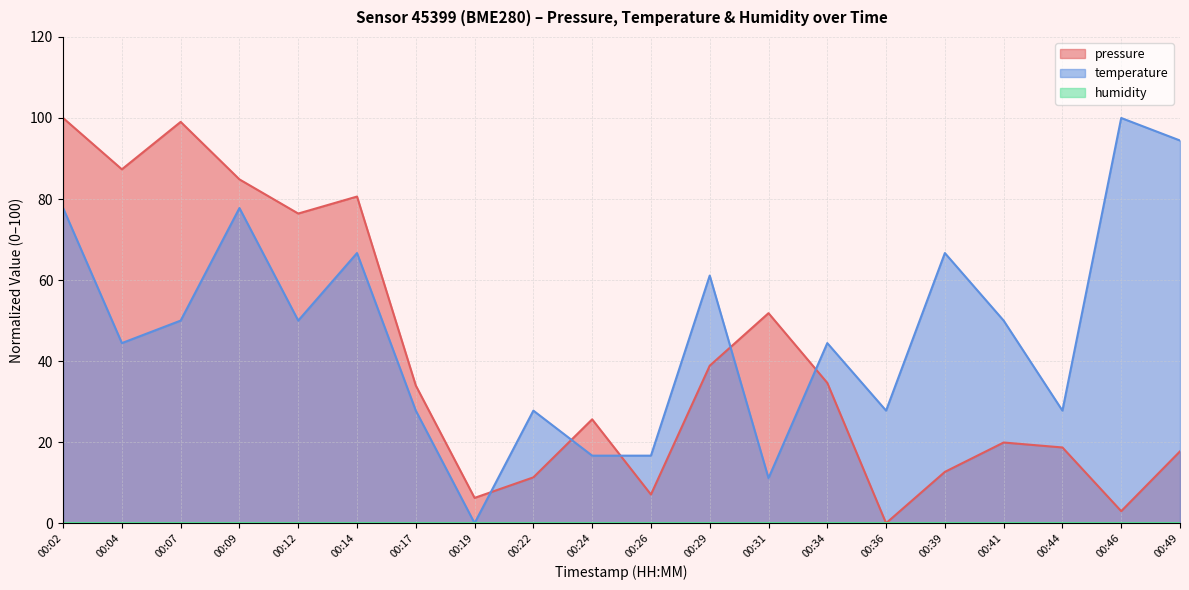

What is the difference between the second highest and minimum values in the temperature series?

94.4